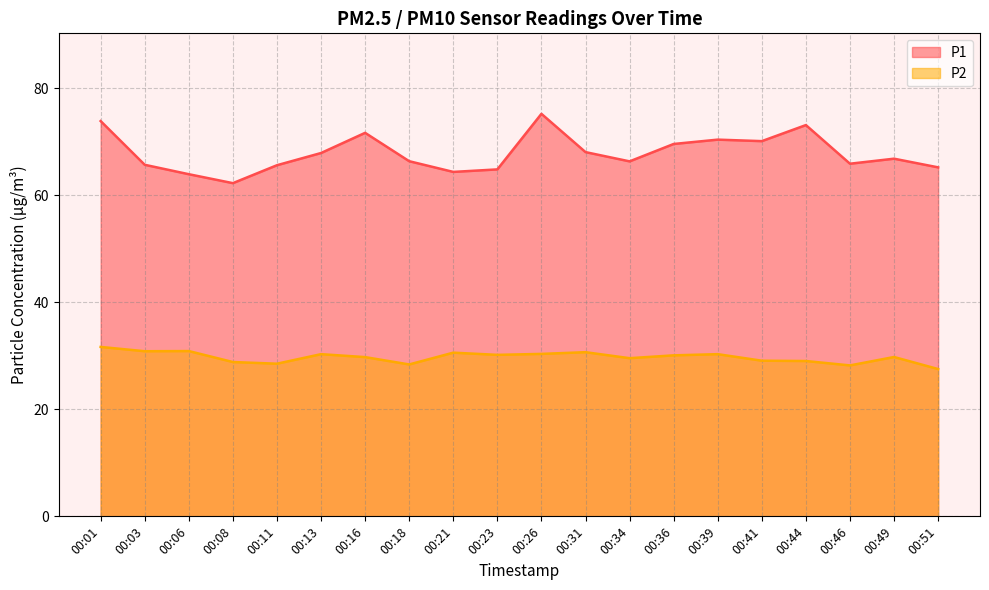

Is it true that P2 equals 29.1 at 00:41?

True